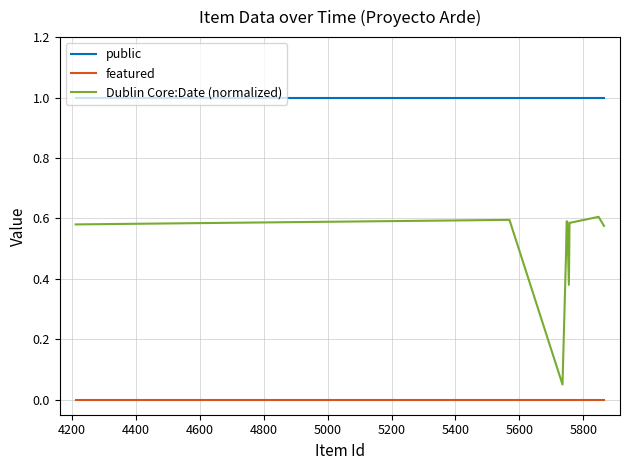

Which series has the largest total across all categories?

public